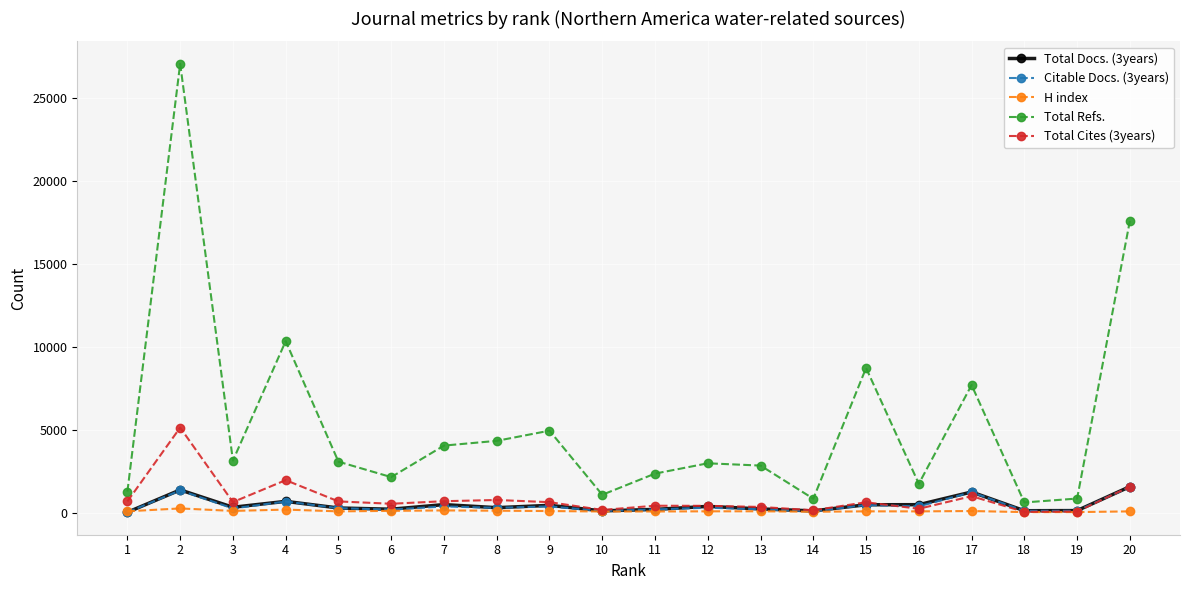

Is the value of H index at 20 greater than the value of Total Docs. (3years) at 7?

No